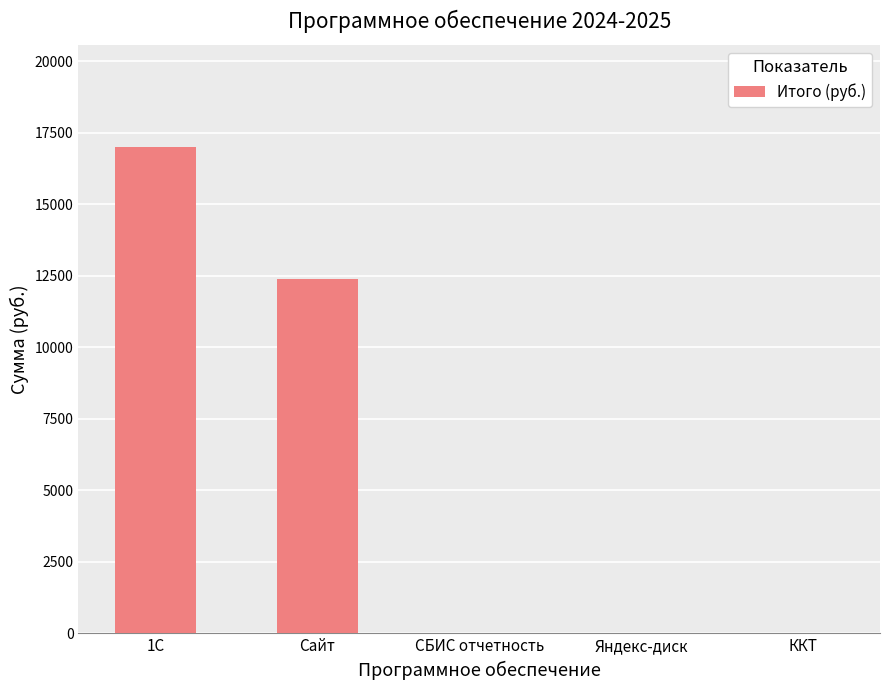

At which label is the value closest to 8500?

Сайт